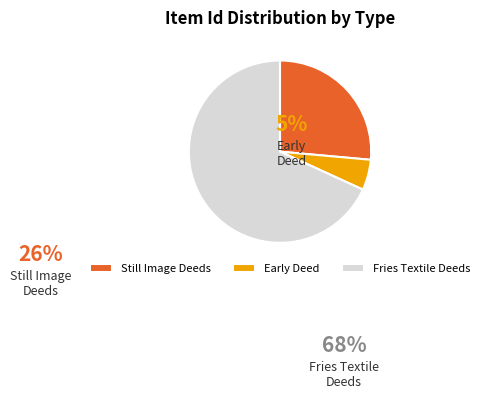

To the nearest percent, what portion does Item 2654 represent?

5%